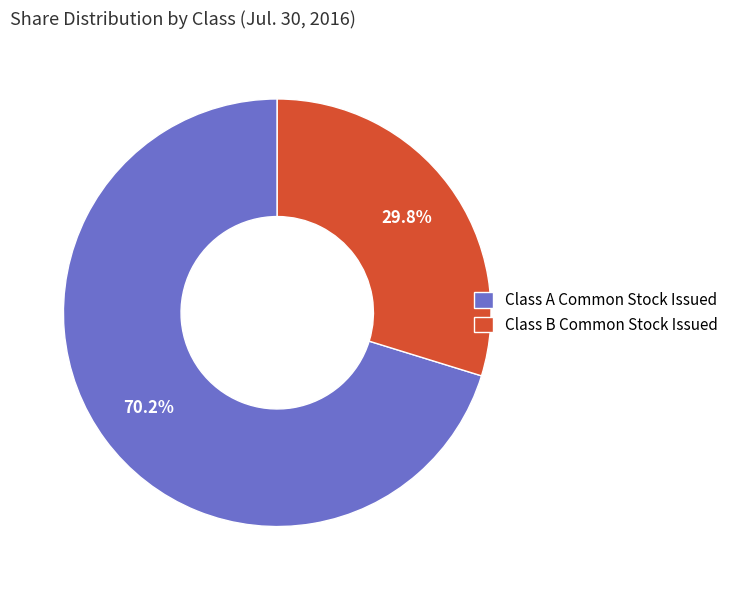

True or false: Class B Common Stock Issued accounts for 41% of the total.

False